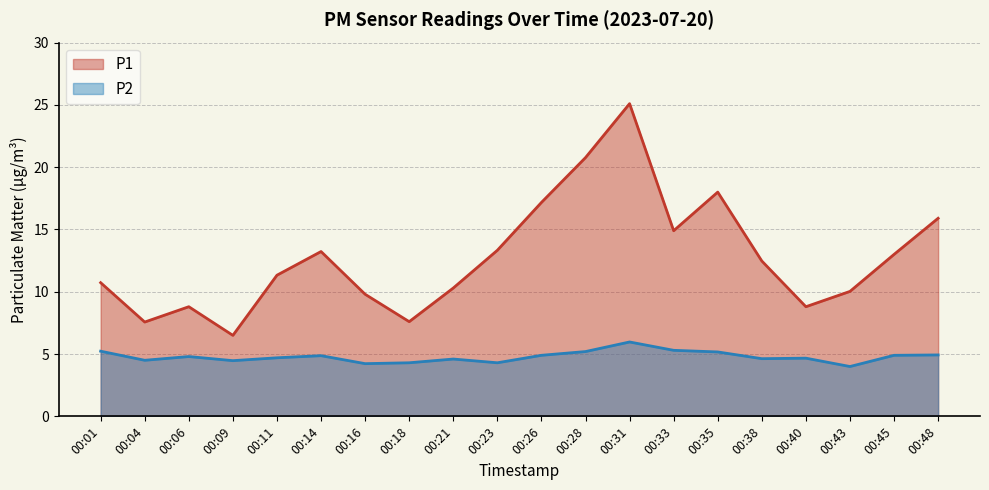

Which series has the largest range (max minus min)?

P1